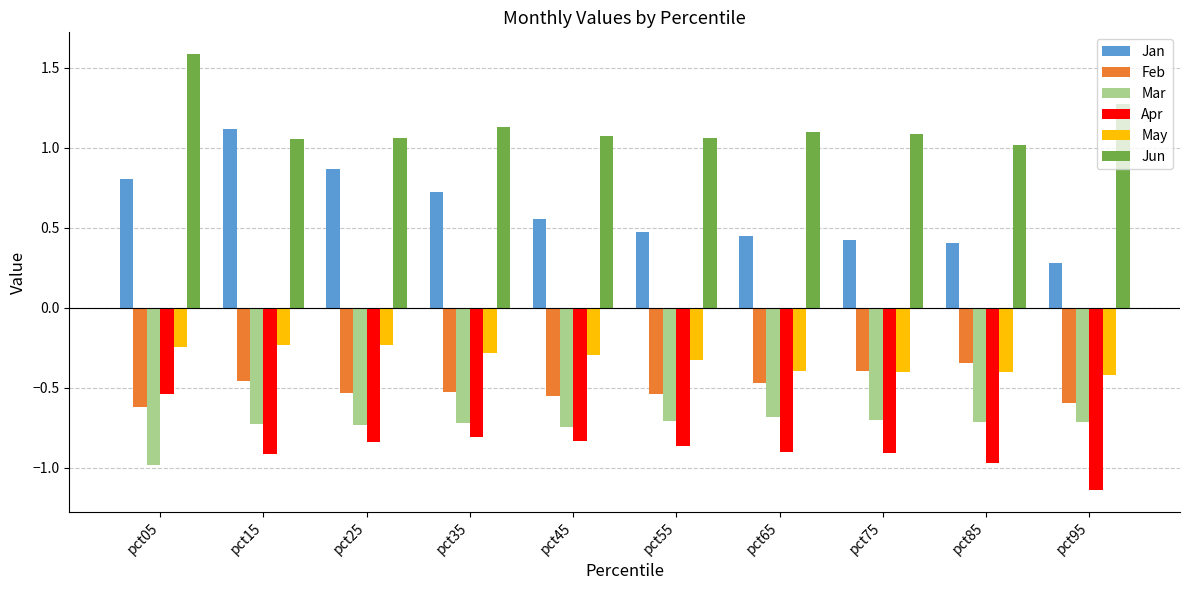

At which category does the chart reach its minimum across all series?

pct95